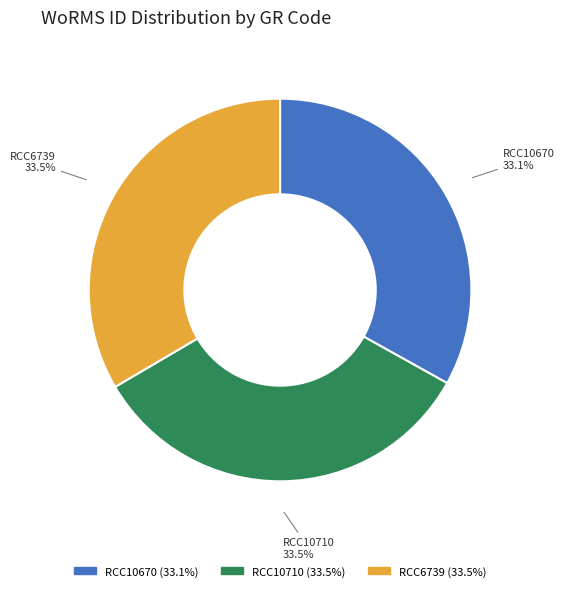

Count the number of slices in the pie.

3